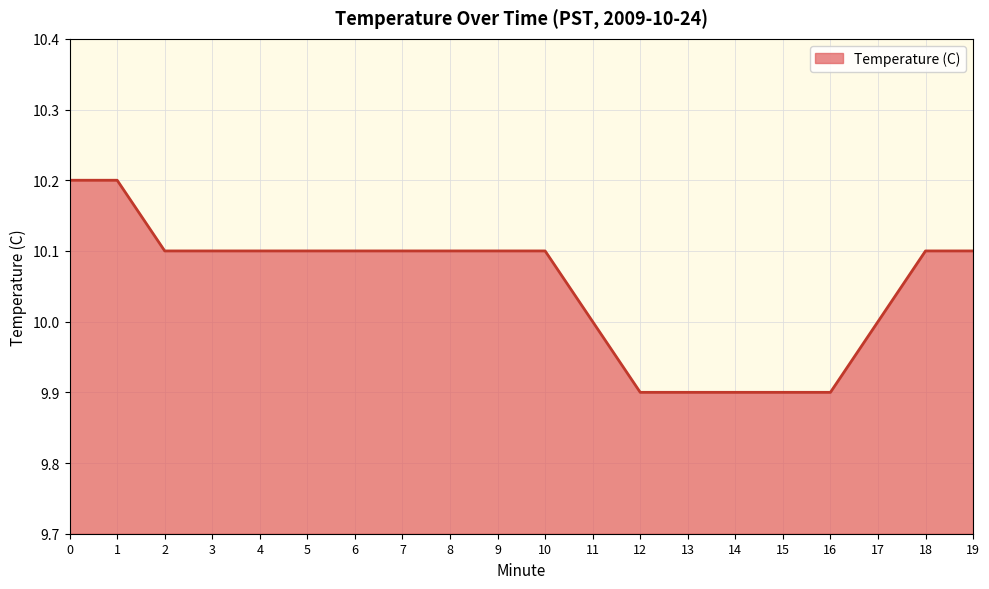

Which has a higher value, 1 or 10?

1